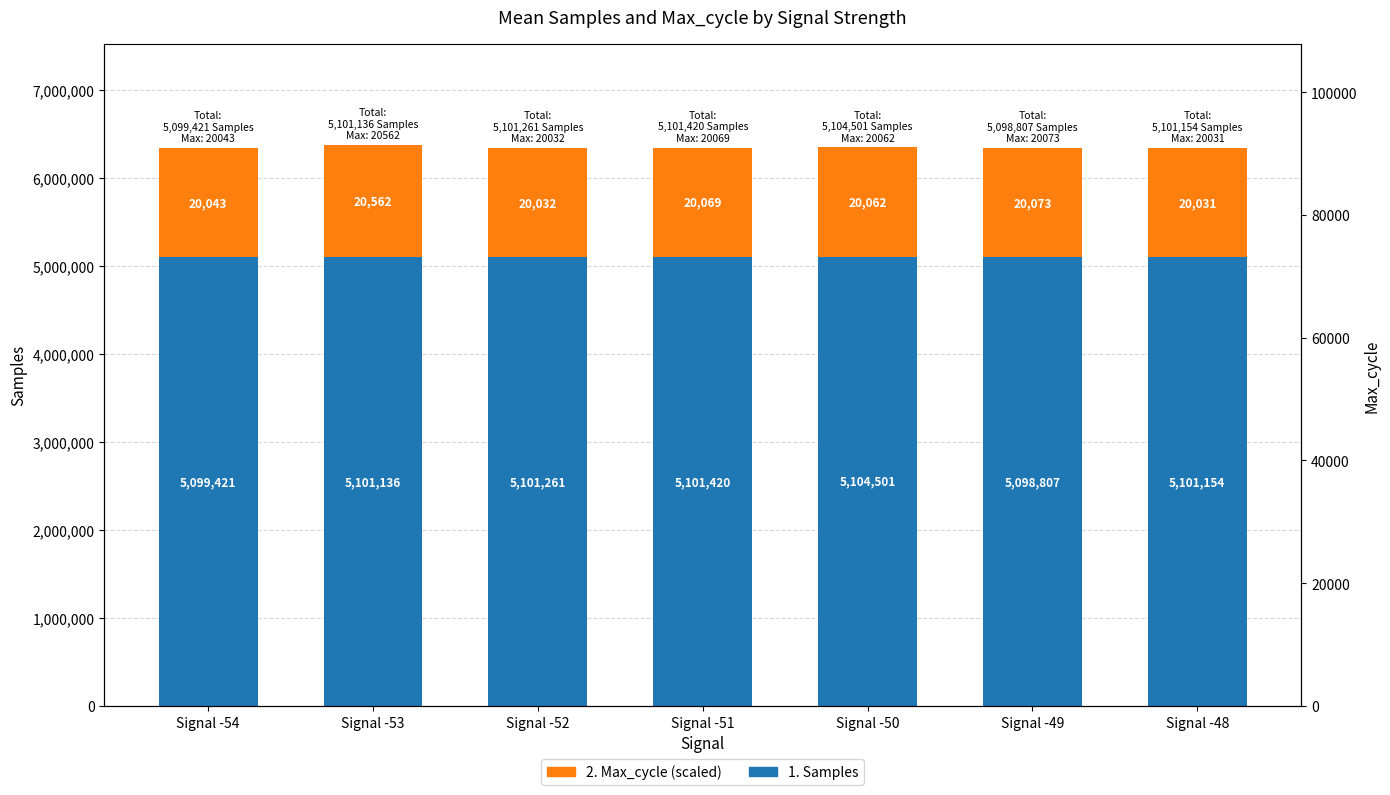

What is the sum of all 2. Max_cycle values?

8742842.0